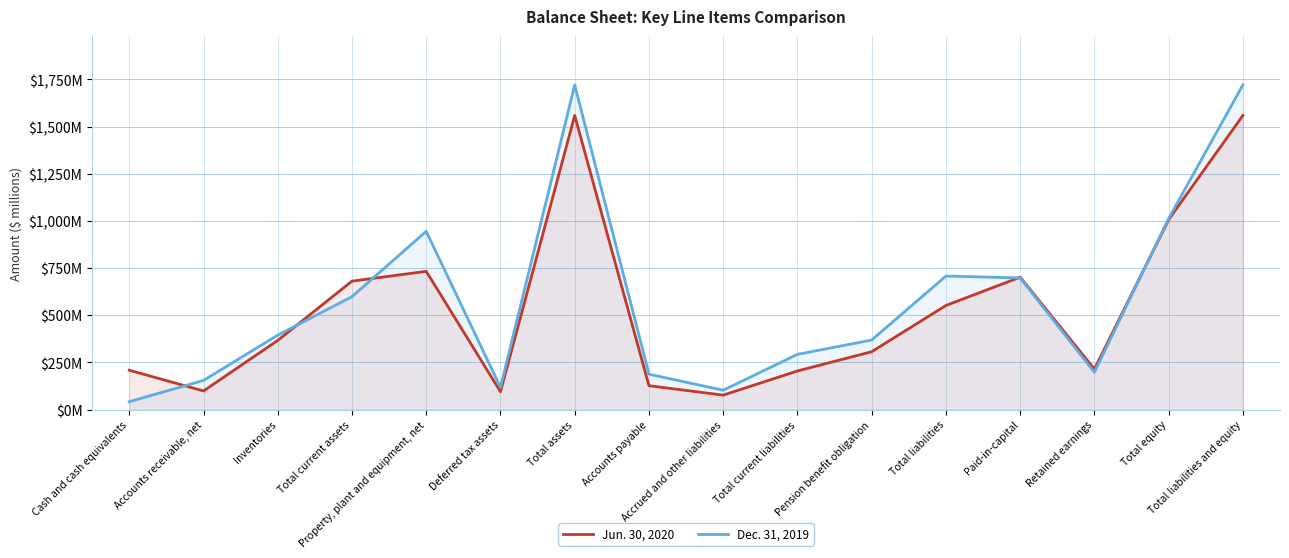

Is it true that Dec. 31, 2019 equals 198 at Retained earnings?

True